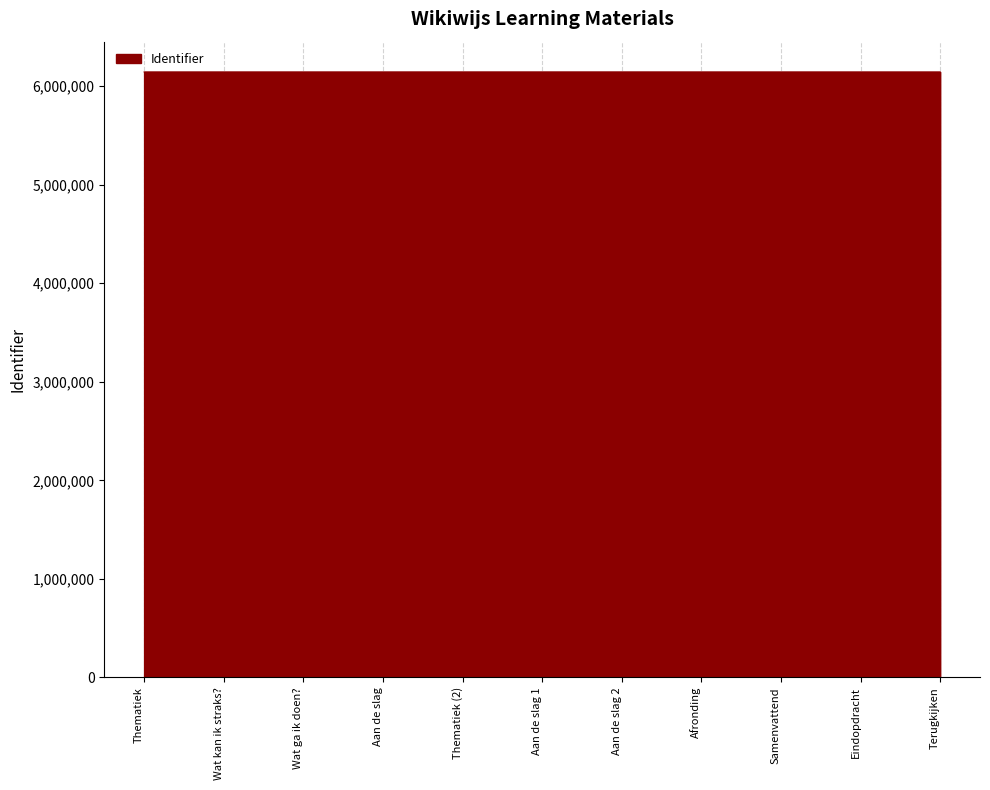

What is the difference between the maximum and minimum values?

99